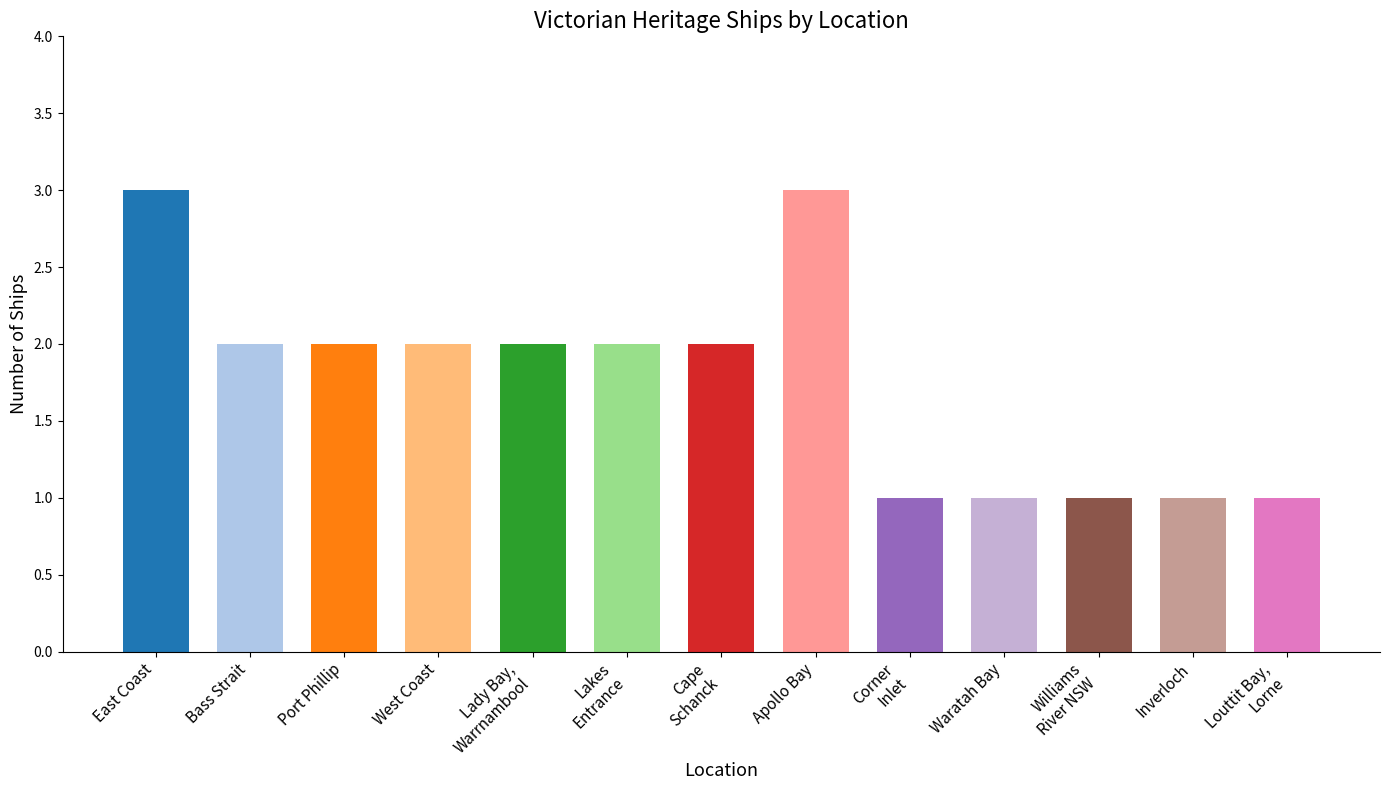

The chart shows a value of 1 at Apollo Bay. True or false?

False